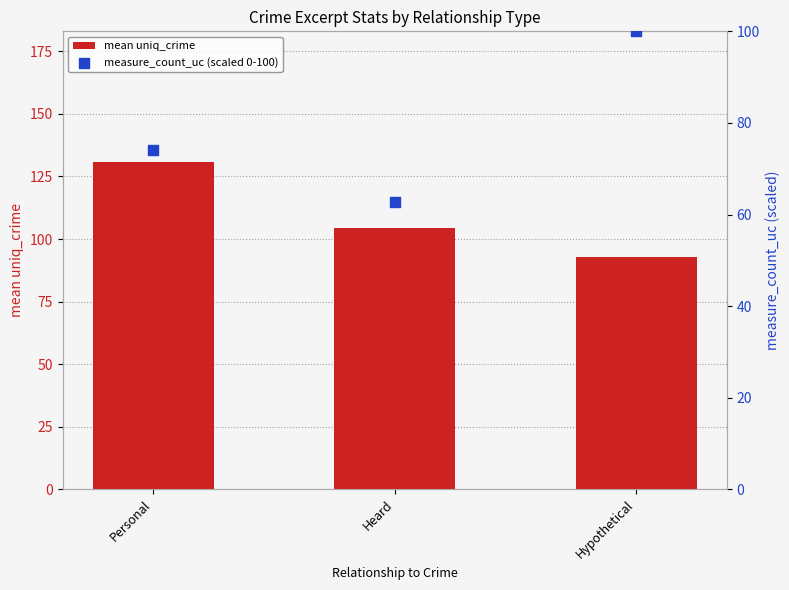

What is the total value across all series at Hypothetical?

192.6